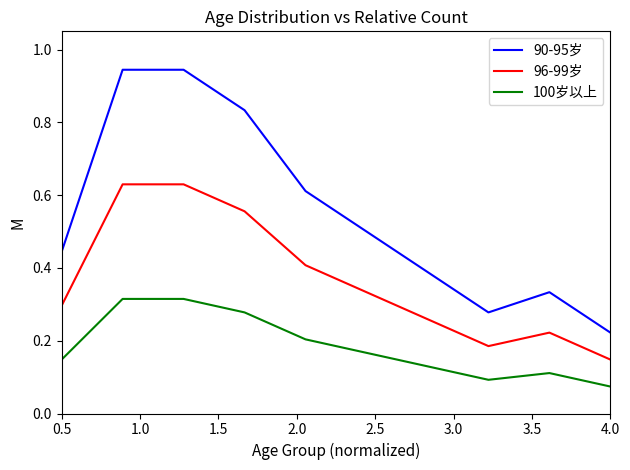

Which series has the widest spread of values?

90-95岁